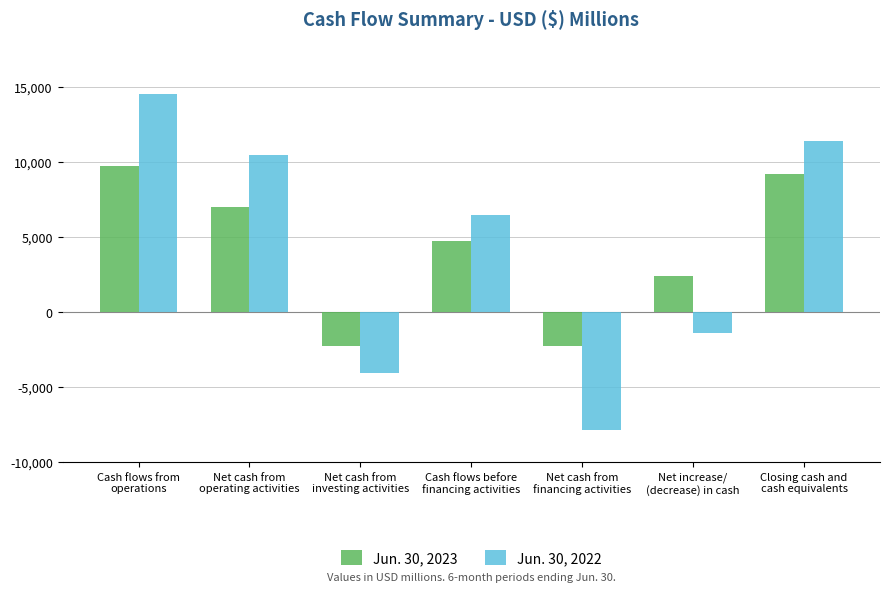

What is the label of the 5th bar from the left?

Net cash from
financing activities